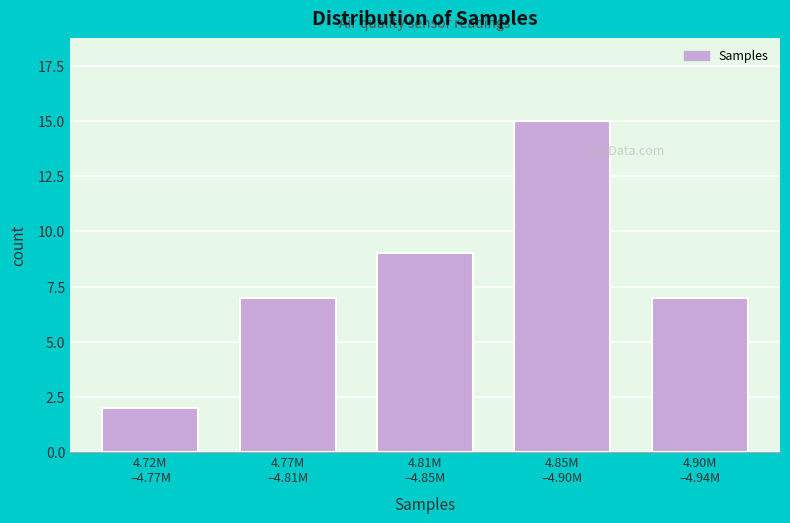

Reading left to right, transcribe all the data shown in this chart.

2	7	9	15	7